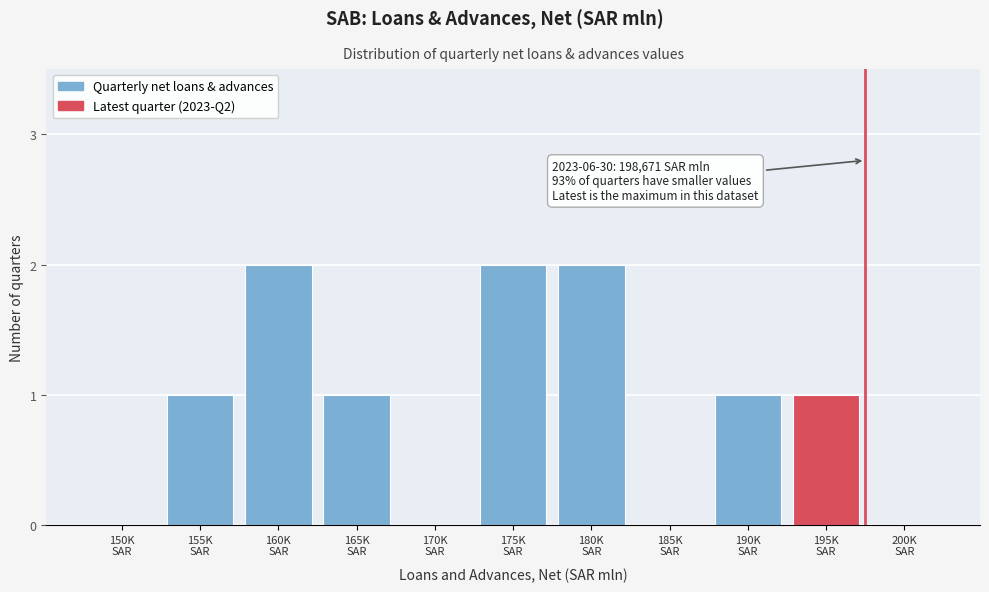

What is the sum of all values?

10